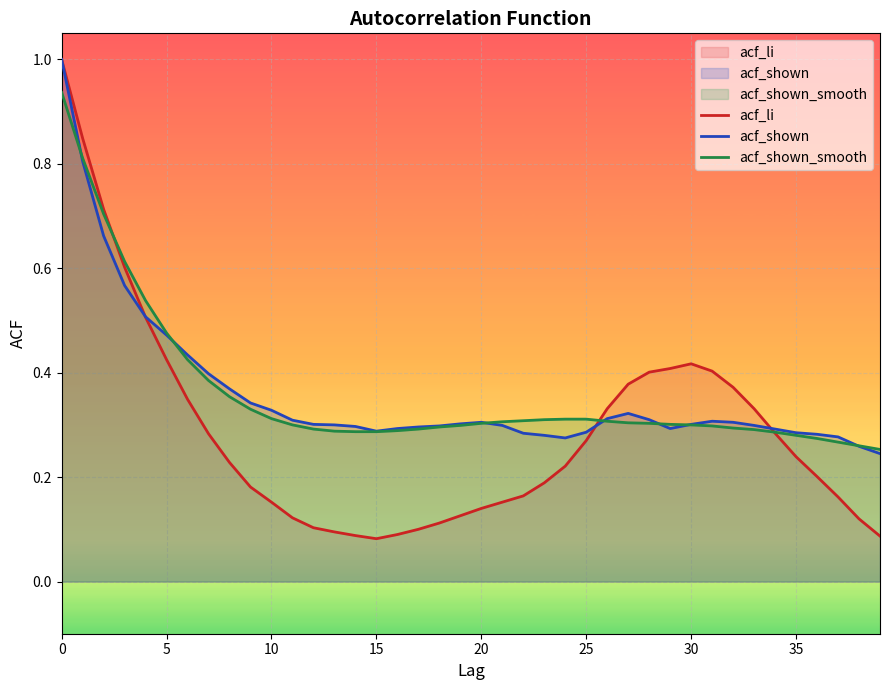

True or false: acf_shown_smooth has a value of 0.3 at 23.

True